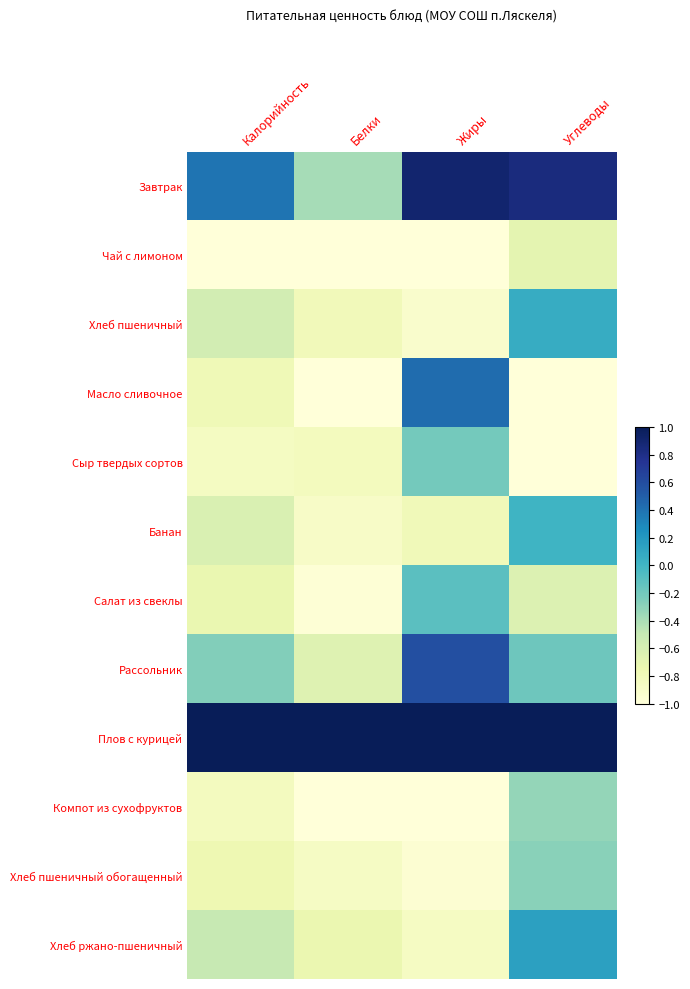

Reading left to right, what are all the values shown in this chart?

Завтрак: Калорийность=0.4	Белки=-0.4	Жиры=0.9	Углеводы=0.8
Чай с лимоном: Калорийность=-1.0	Белки=-1.0	Жиры=-1.0	Углеводы=-0.7
Хлеб пшеничный: Калорийность=-0.6	Белки=-0.8	Жиры=-0.9	Углеводы=0.1
Масло сливочное: Калорийность=-0.8	Белки=-1.0	Жиры=0.4	Углеводы=-1.0
Сыр твердых сортов: Калорийность=-0.9	Белки=-0.8	Жиры=-0.2	Углеводы=-1.0
Банан: Калорийность=-0.6	Белки=-0.9	Жиры=-0.8	Углеводы=0.0
Салат из свеклы: Калорийность=-0.7	Белки=-1.0	Жиры=-0.1	Углеводы=-0.6
Рассольник: Калорийность=-0.3	Белки=-0.7	Жиры=0.6	Углеводы=-0.2
Плов с курицей: Калорийность=1.0	Белки=1.0	Жиры=1.0	Углеводы=1.0
Компот из сухофруктов: Калорийность=-0.8	Белки=-1.0	Жиры=-1.0	Углеводы=-0.3
Хлеб пшеничный обогащенный: Калорийность=-0.8	Белки=-0.9	Жиры=-1.0	Углеводы=-0.3
Хлеб ржано-пшеничный: Калорийность=-0.5	Белки=-0.7	Жиры=-0.9	Углеводы=0.1